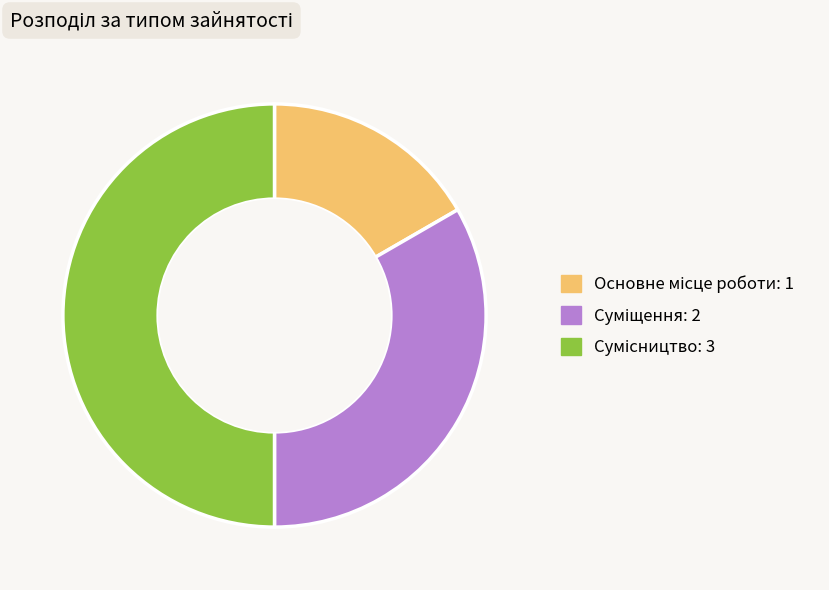

How many segments does this pie chart have?

3